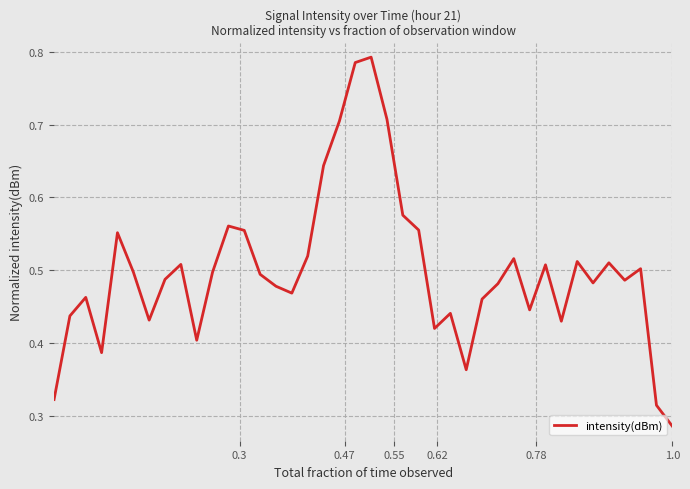

Reading left to right, list all the values displayed in this chart.

0.3	0.4	0.5	0.4	0.6	0.5	0.4	0.5	0.5	0.4	0.5	0.6	0.6	0.5	0.5	0.5	0.5	0.6	0.7	0.8	0.8	0.7	0.6	0.6	0.4	0.4	0.4	0.5	0.5	0.5	0.4	0.5	0.4	0.5	0.5	0.5	0.5	0.5	0.3	0.3